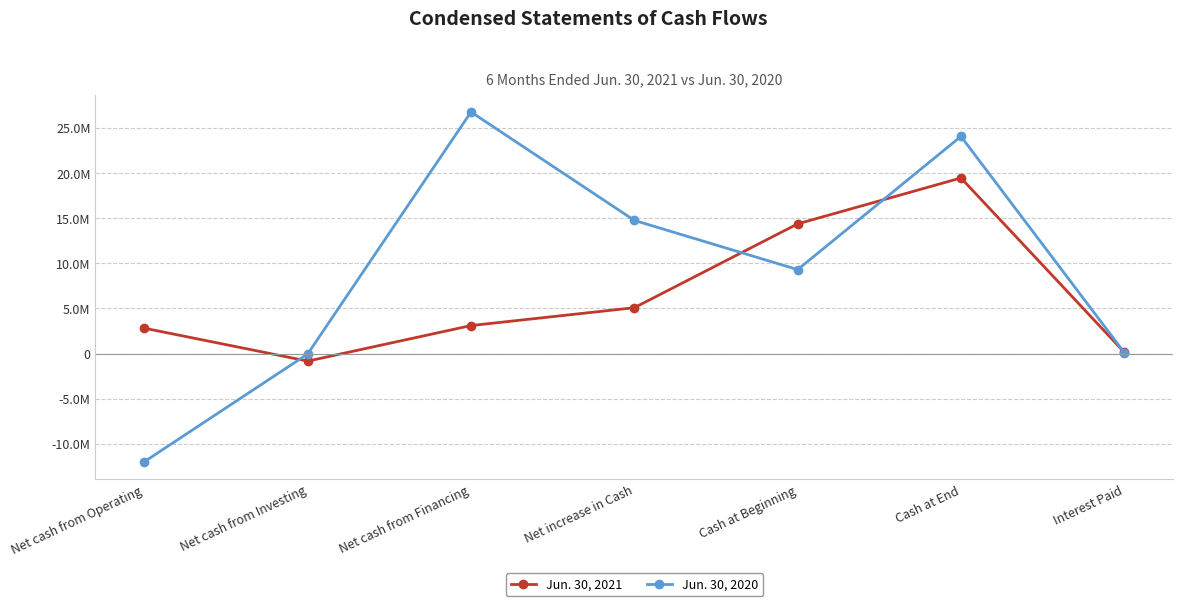

What is the label of the 6th point from the right?

Net cash from Investing